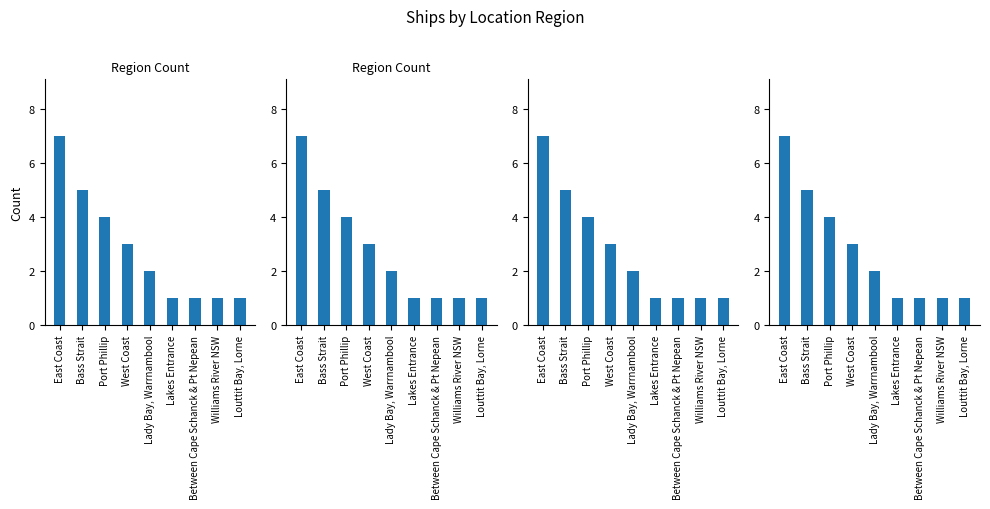

The value at West Coast is 5. True or false?

False